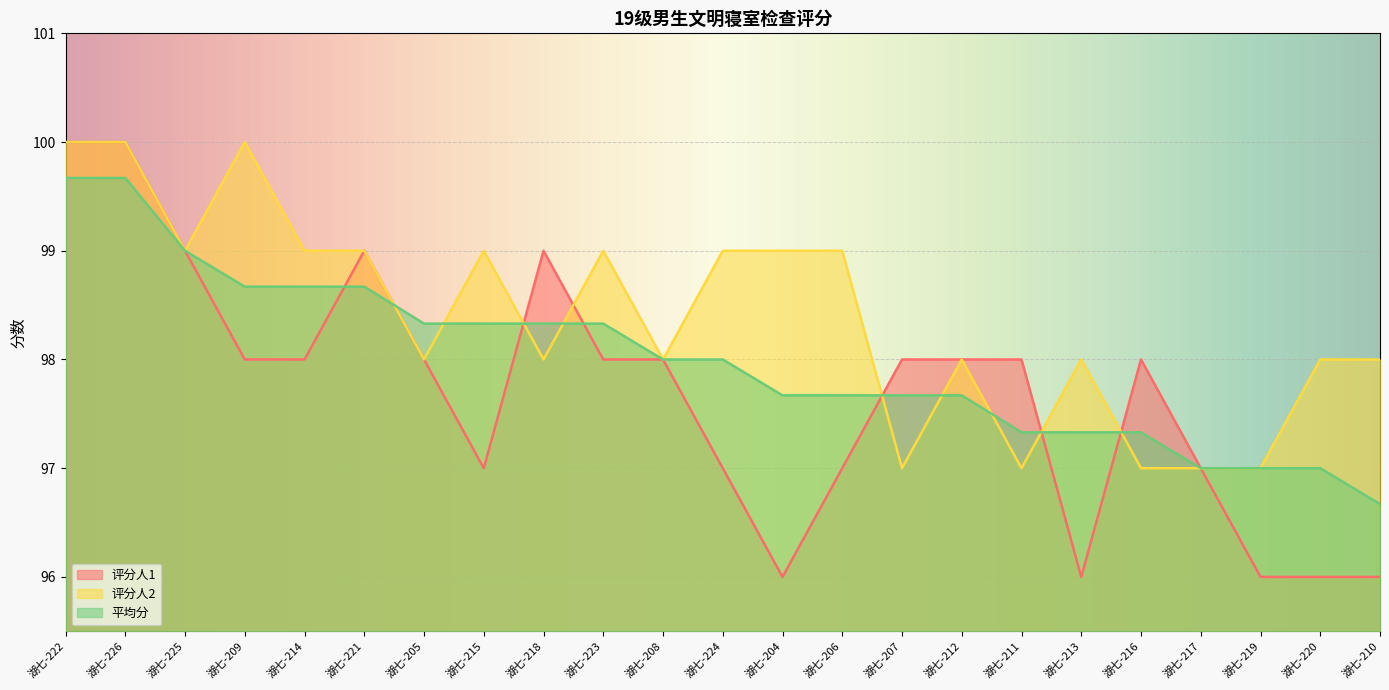

What is the label of the 23rd point from the left?

湖七-210